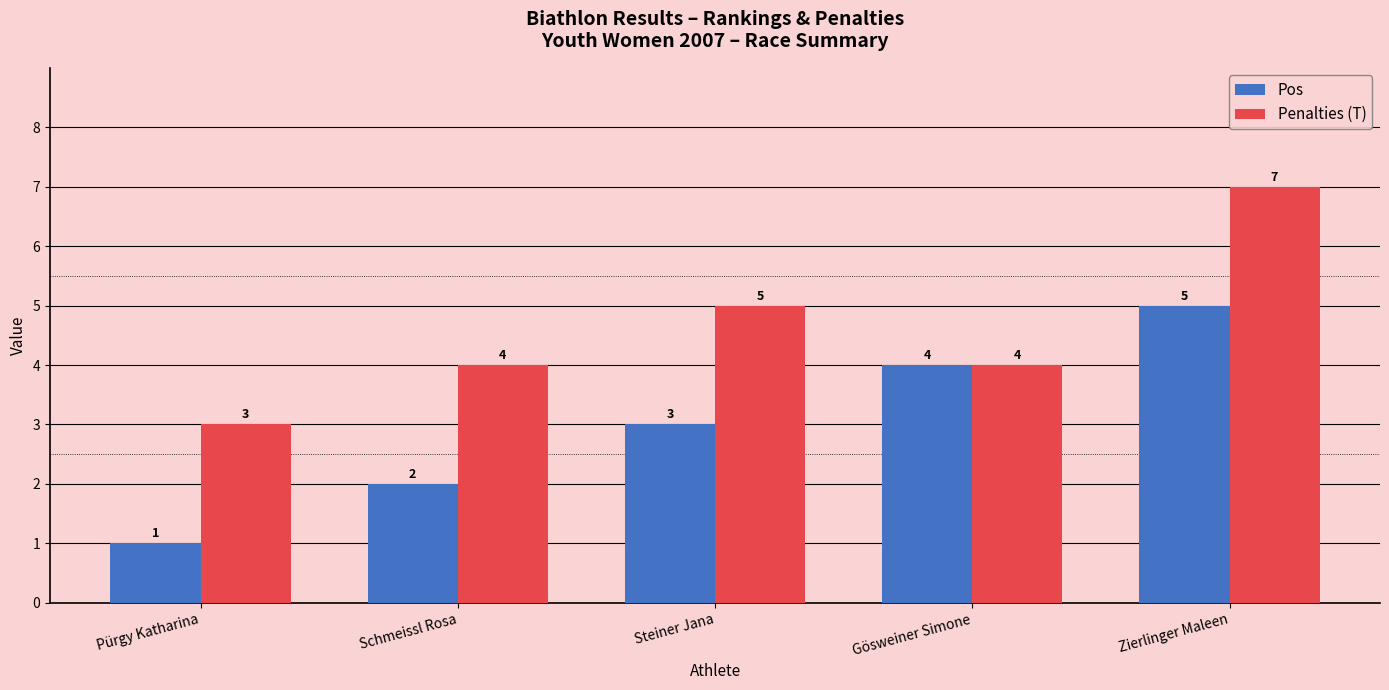

Which category has the lowest value in the Penalties (T) series?

Pürgy Katharina